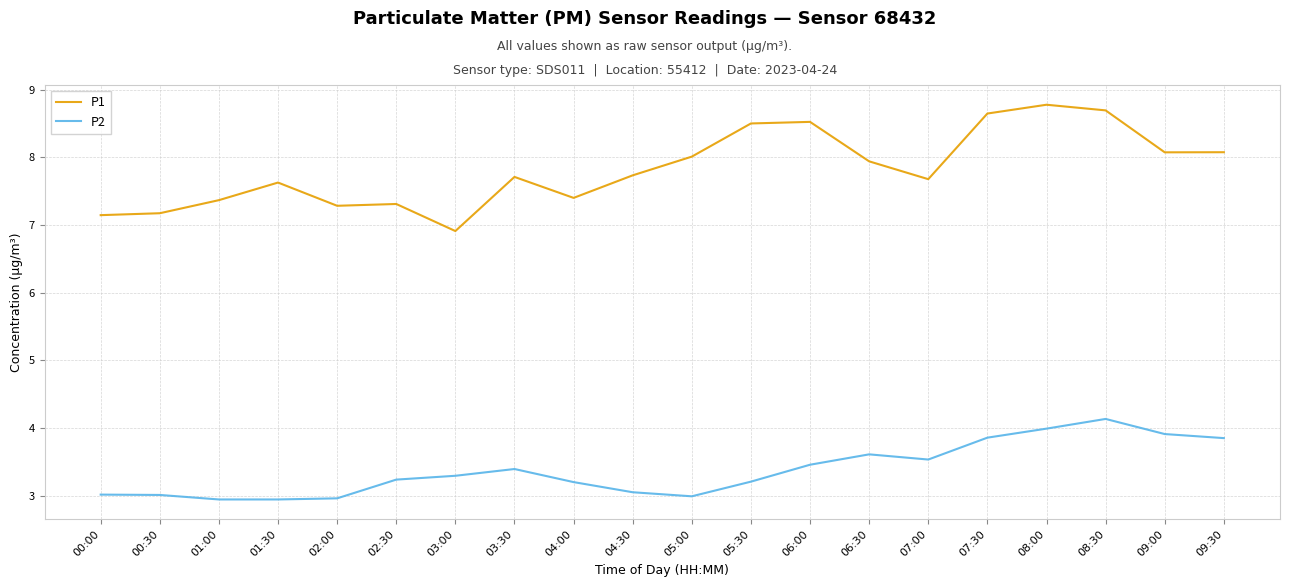

What are all the series names shown in the legend?

P1, P2